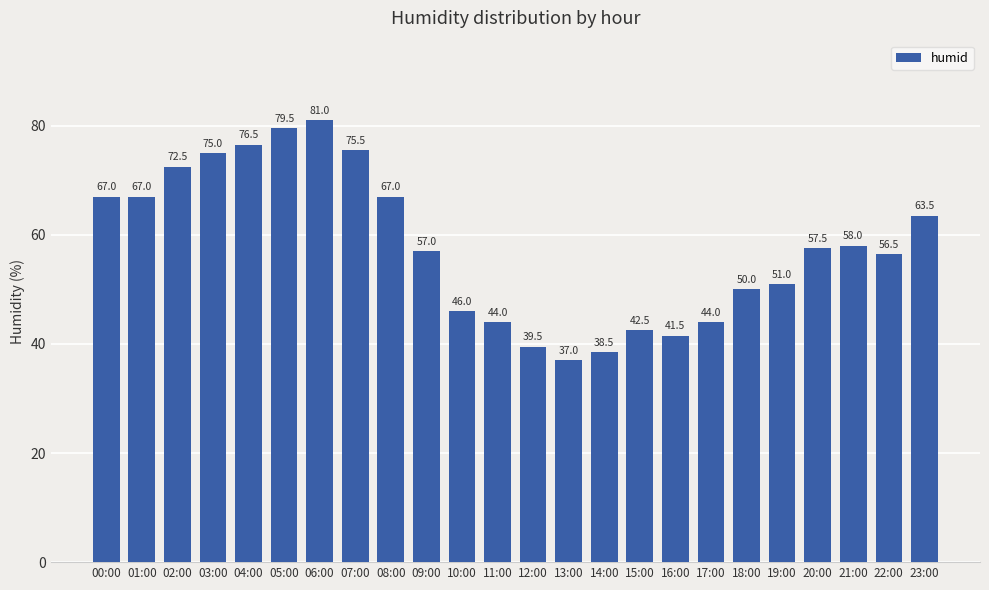

What is the minimum value shown in the chart?

37.0